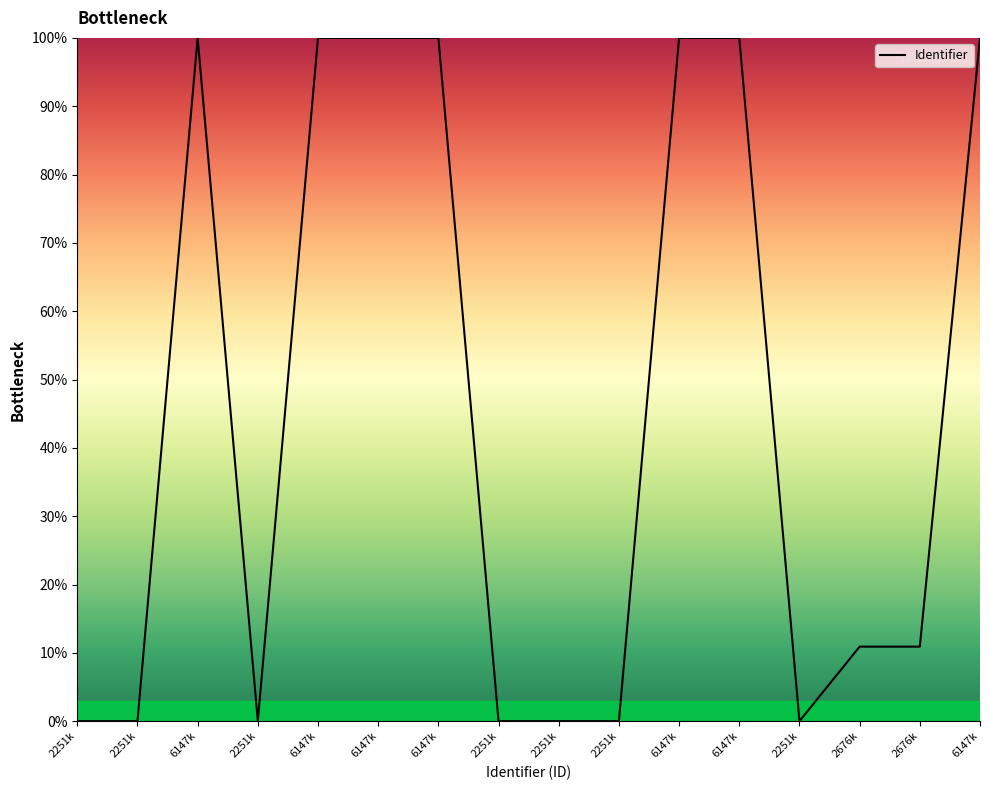

Reading left to right, transcribe all the data shown in this chart.

0.0	0.0	100.0	0.0	100.0	100.0	100.0	0.0	0.0	0.0	100.0	100.0	0.0	10.9	10.9	100.0